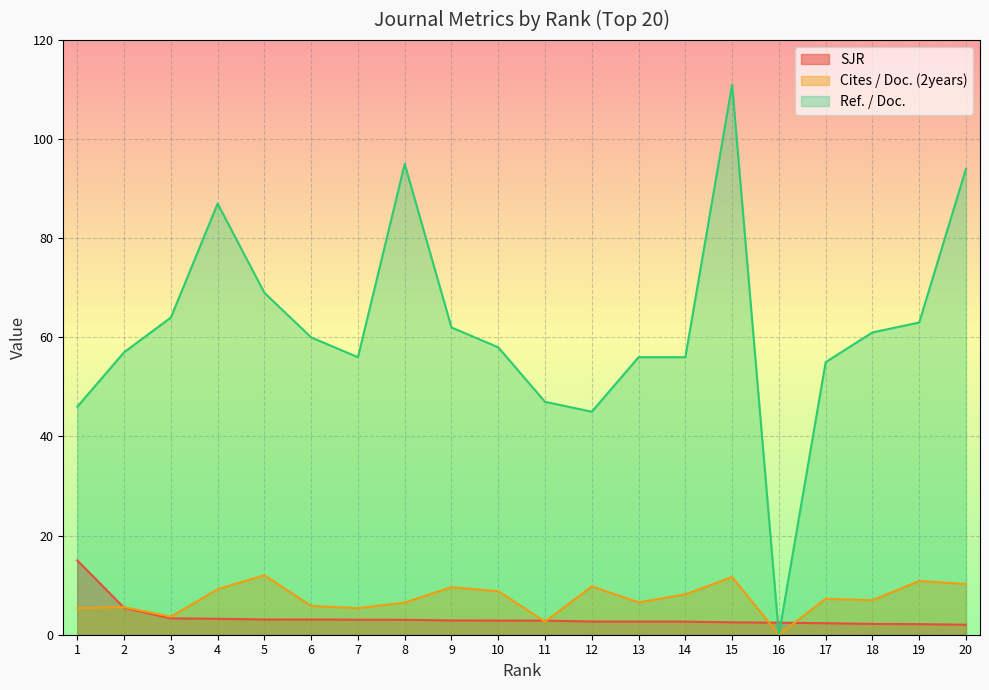

Where is Cites / Doc. (2years) nearest to the value 6?

6